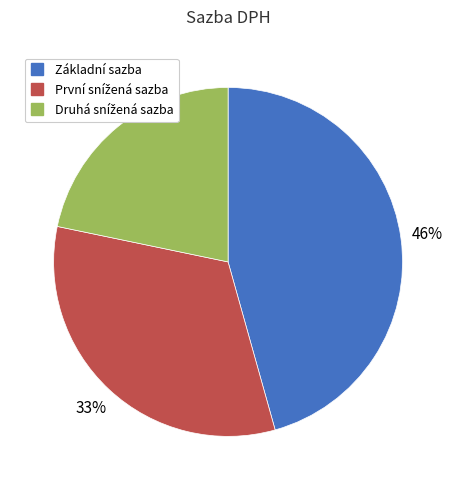

To the nearest percent, what is the difference between the largest and smallest slice percentages?

24%